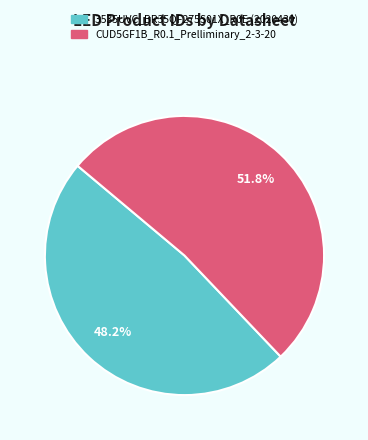

Does 3535UVC_BR35QF275S01X_R0E (2020430) account for over 50% of the chart?

No